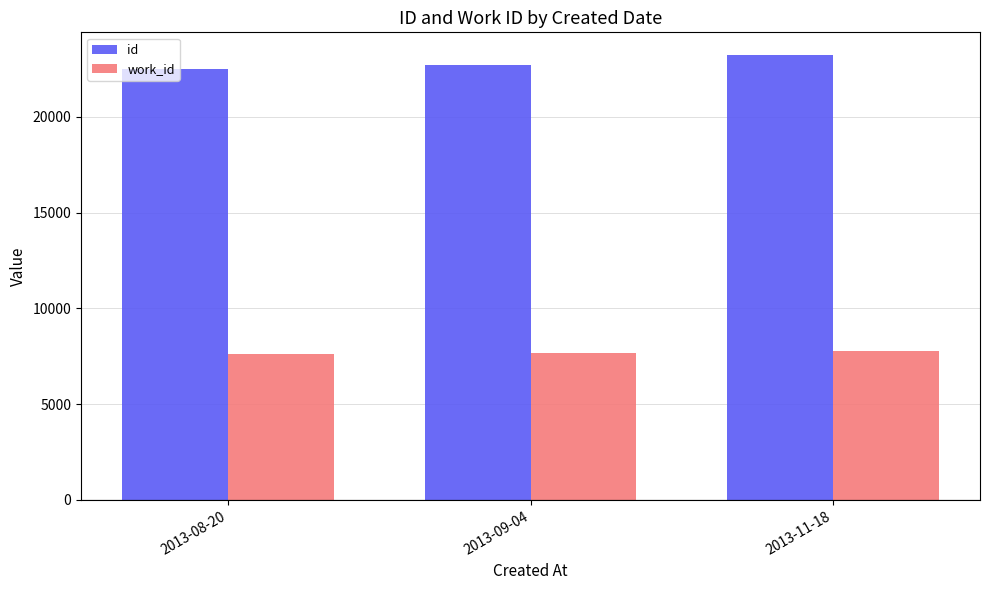

Count the id values in the range 22486 to 23242.

3